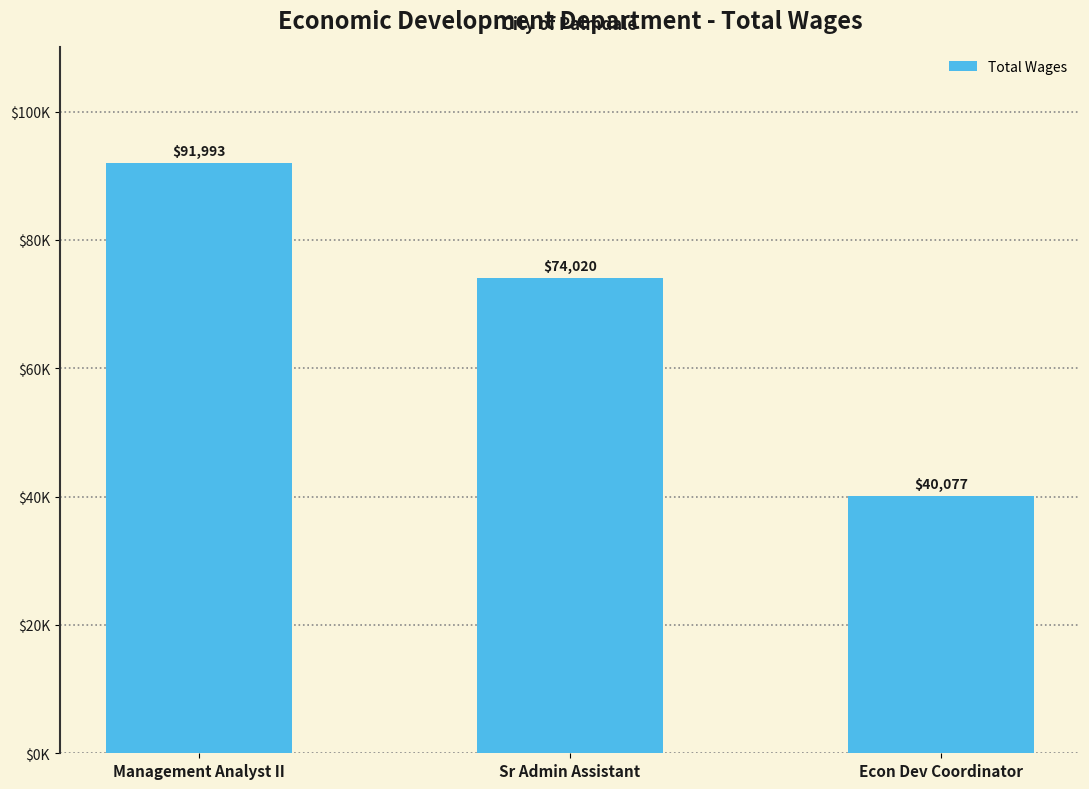

What is the change in value from Sr Admin Assistant to Econ Dev Coordinator?

-33943